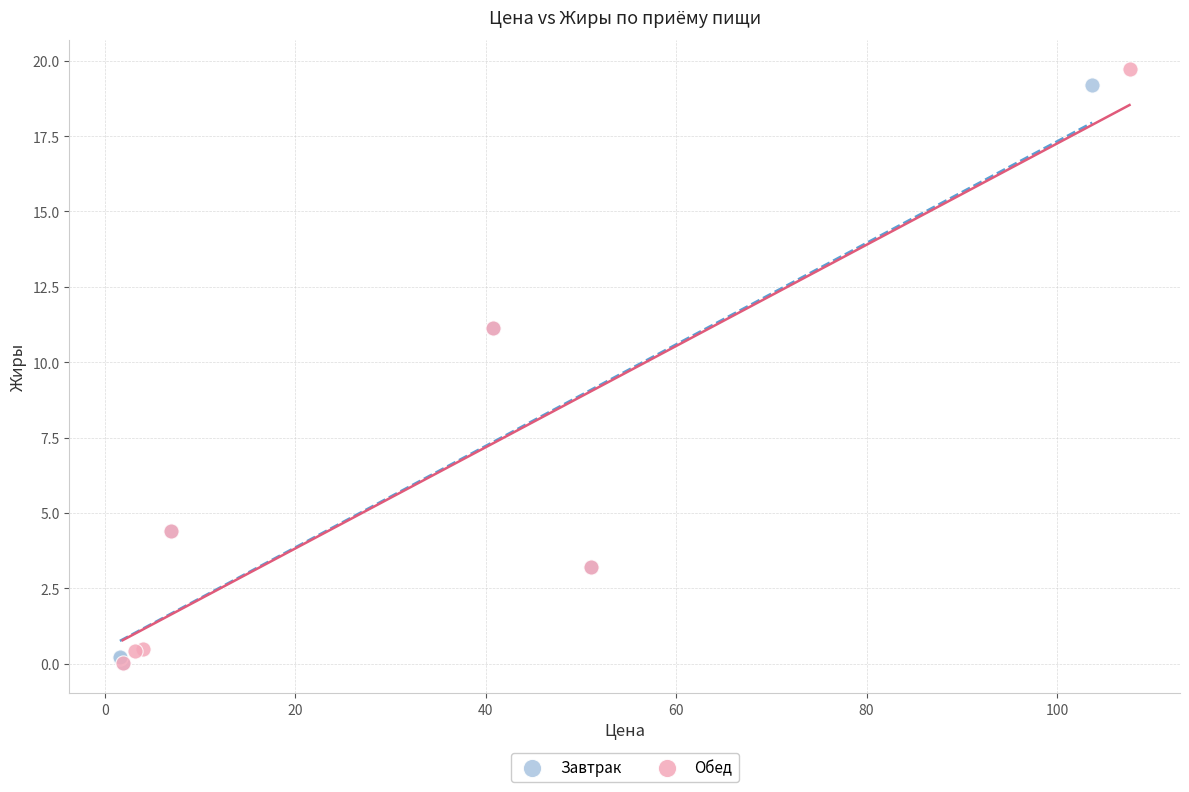

Which series has the widest spread of Y values?

Обед